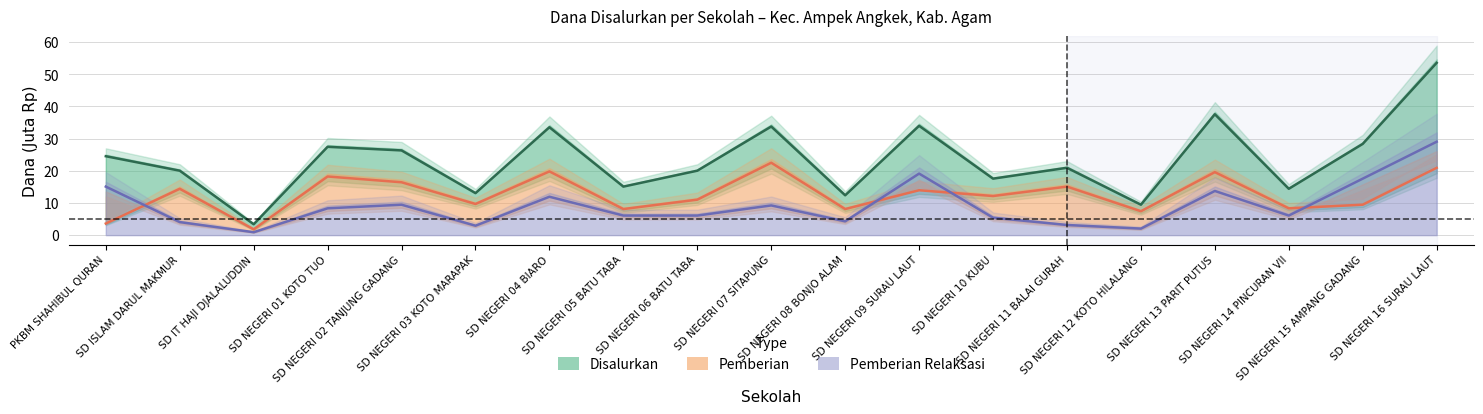

What position from the right is SD NEGERI 16 SURAU LAUT?

1